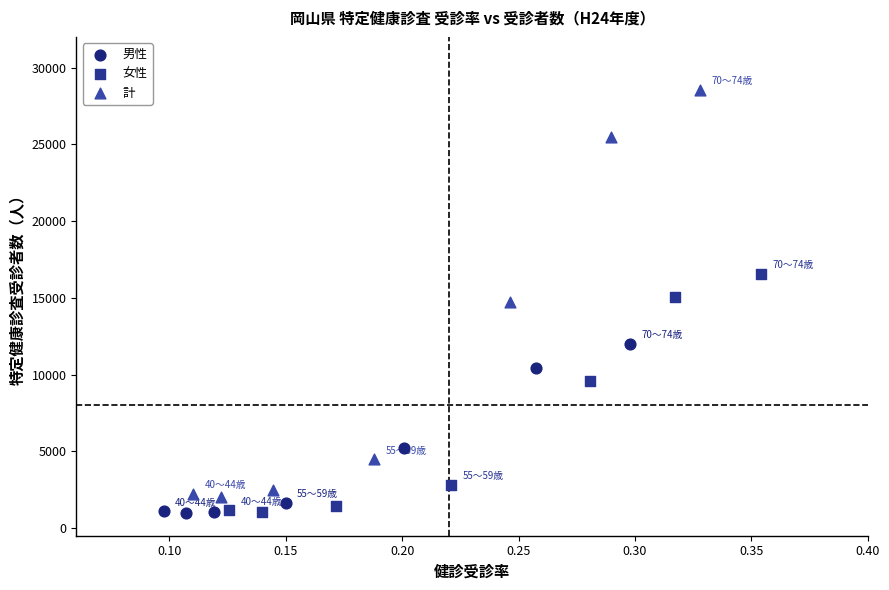

Which series has the largest Y range (max minus min)?

計